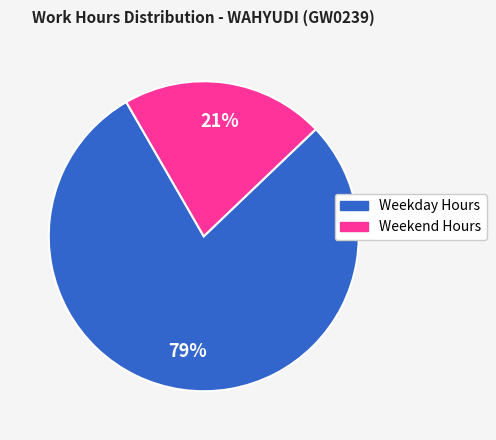

Does any single category account for the majority?

Yes